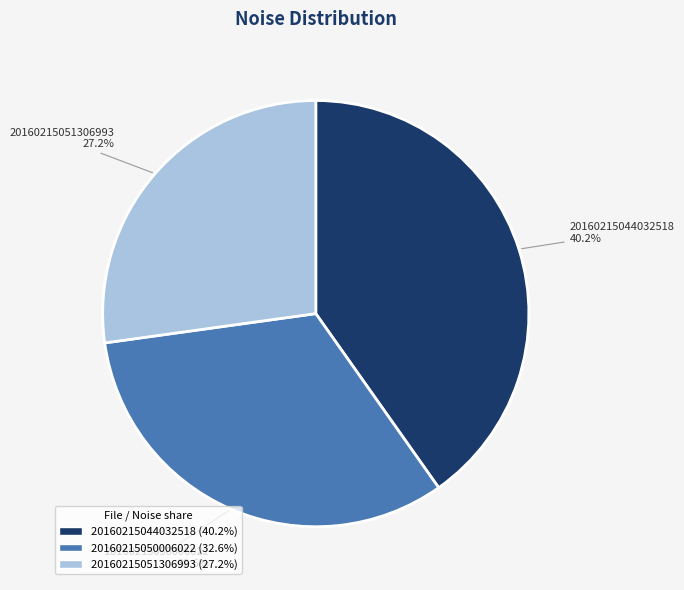

Is there any slice that represents more than half of the pie?

No